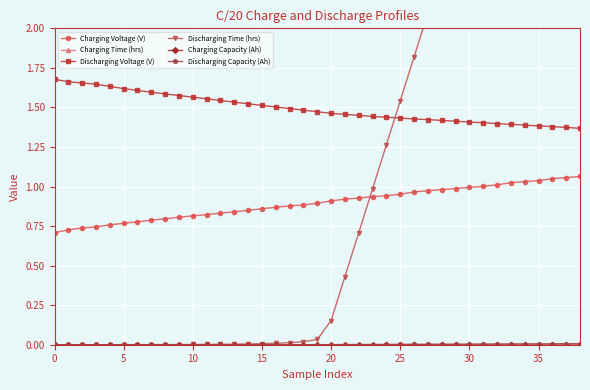

Which series has the widest spread of values?

Discharging Time (hrs)